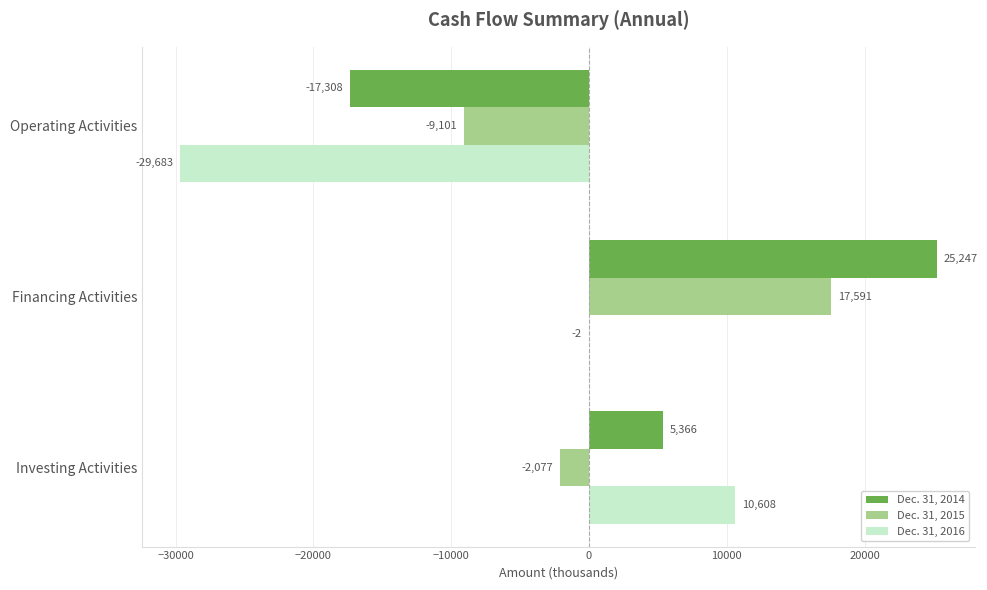

Count the number of categories in the chart.

3